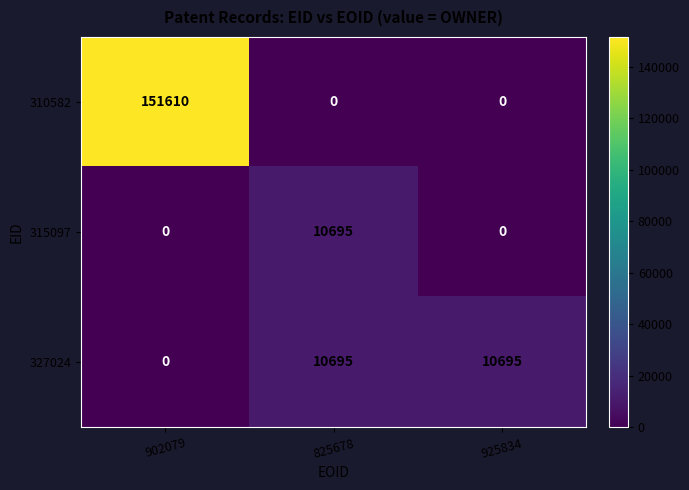

How many 327024 values are between 0 and 10695?

3